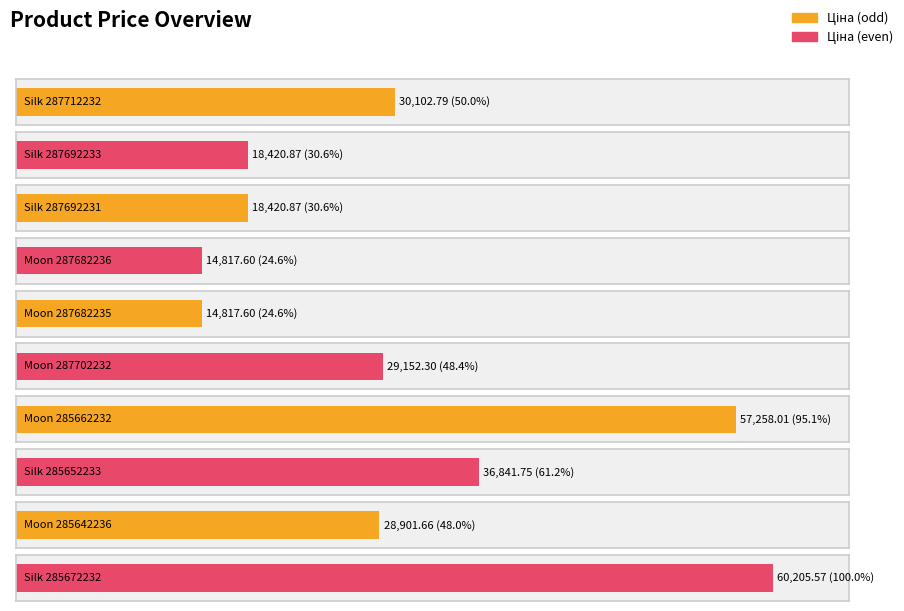

At how many categories does at least one series exceed 178?

10